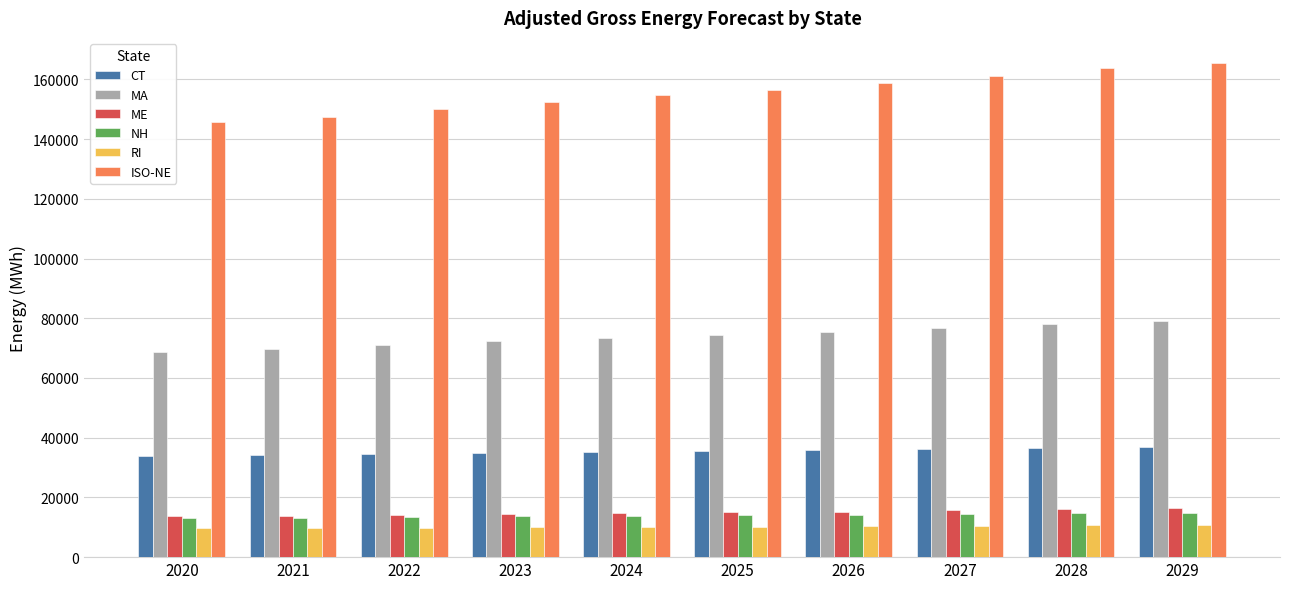

What is the highest value of the RI series?

10837